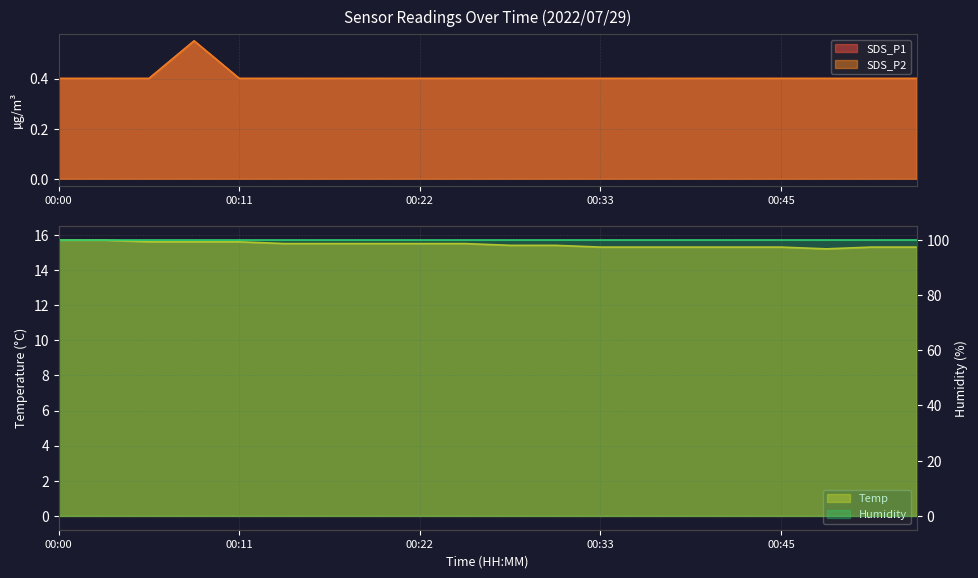

What is the average value of the SDS_P2 series?

0.4